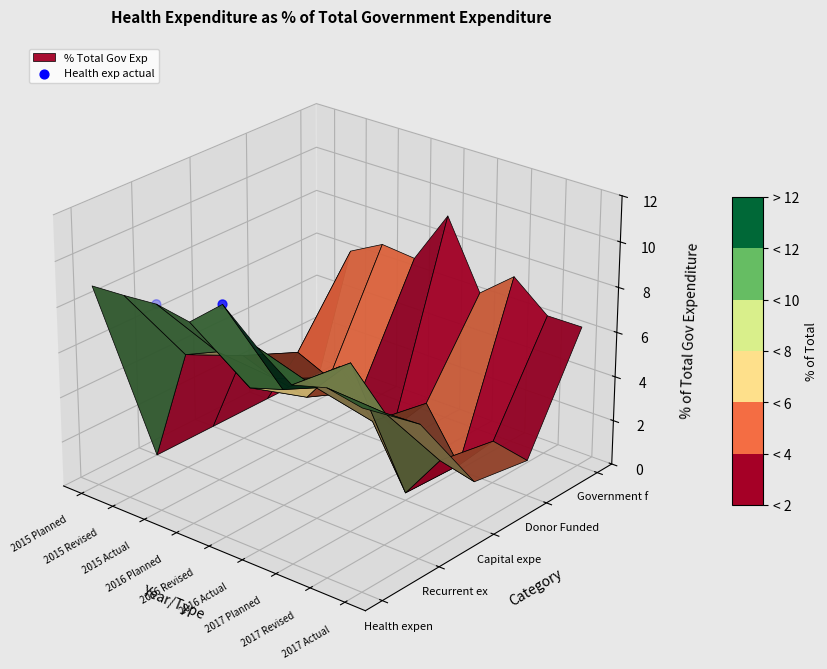

Is it true that the value at 2015 Planned is 0.0?

False